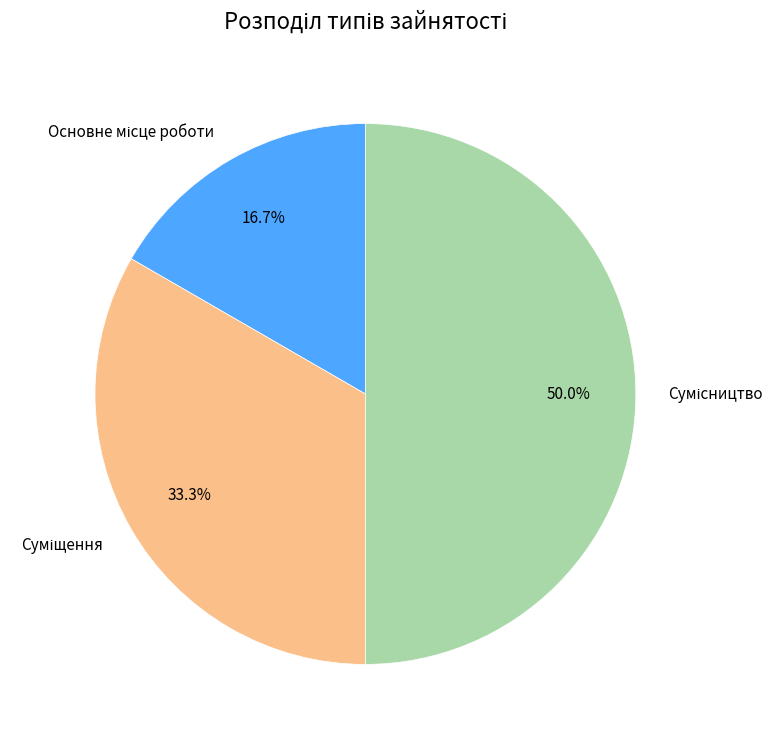

Does Сумісництво account for over 50% of the chart?

No